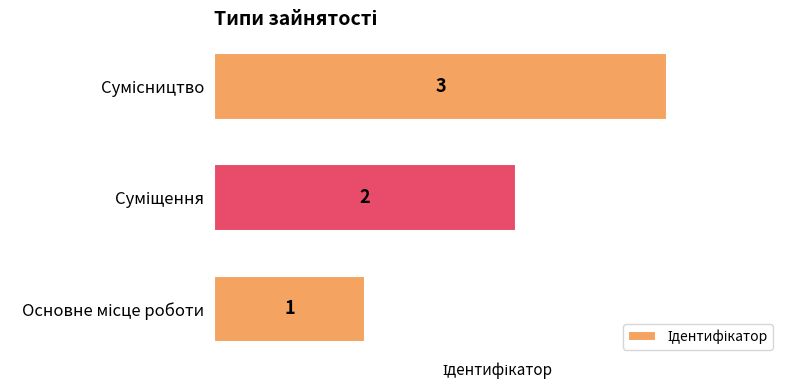

What is the maximum value shown in the chart?

3